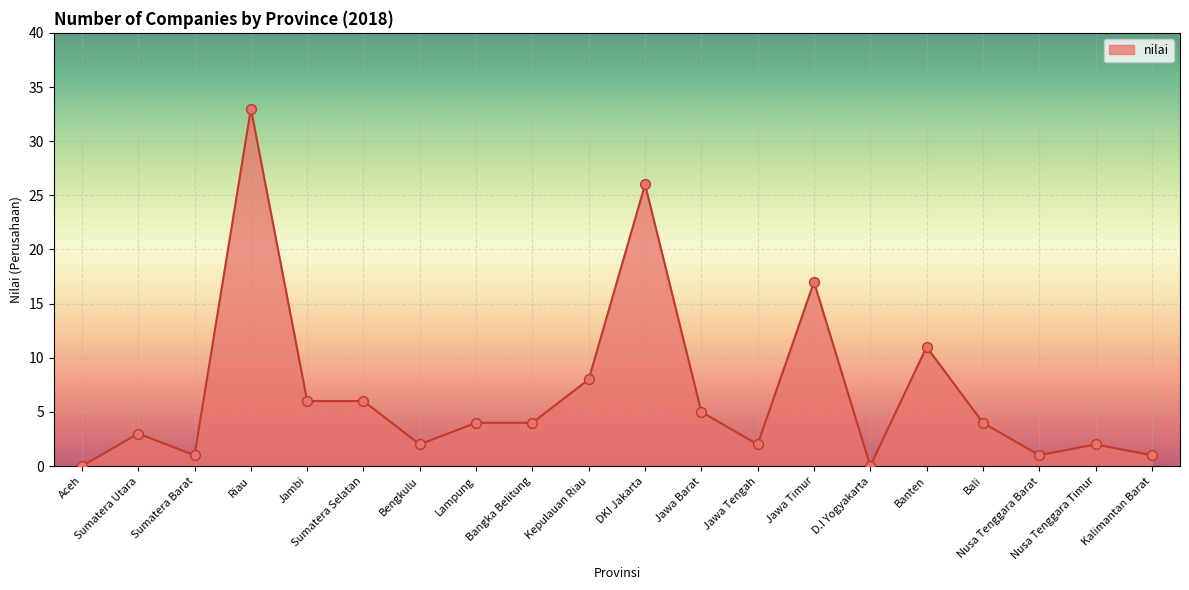

What is the change in value from Bangka Belitung to Nusa Tenggara Barat?

-3